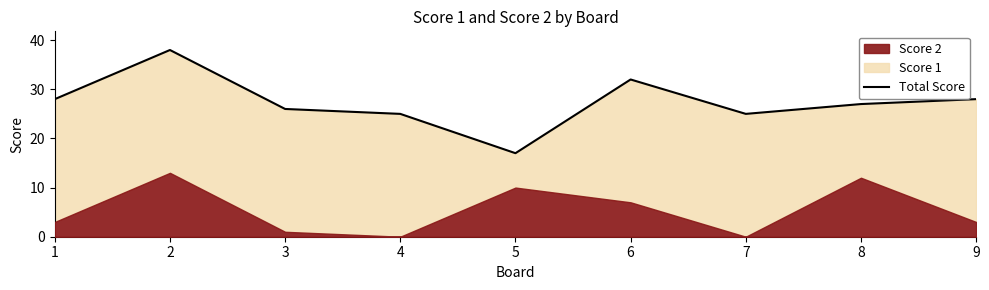

Approximately how many times larger is the value at 7 compared to 4?

1.0